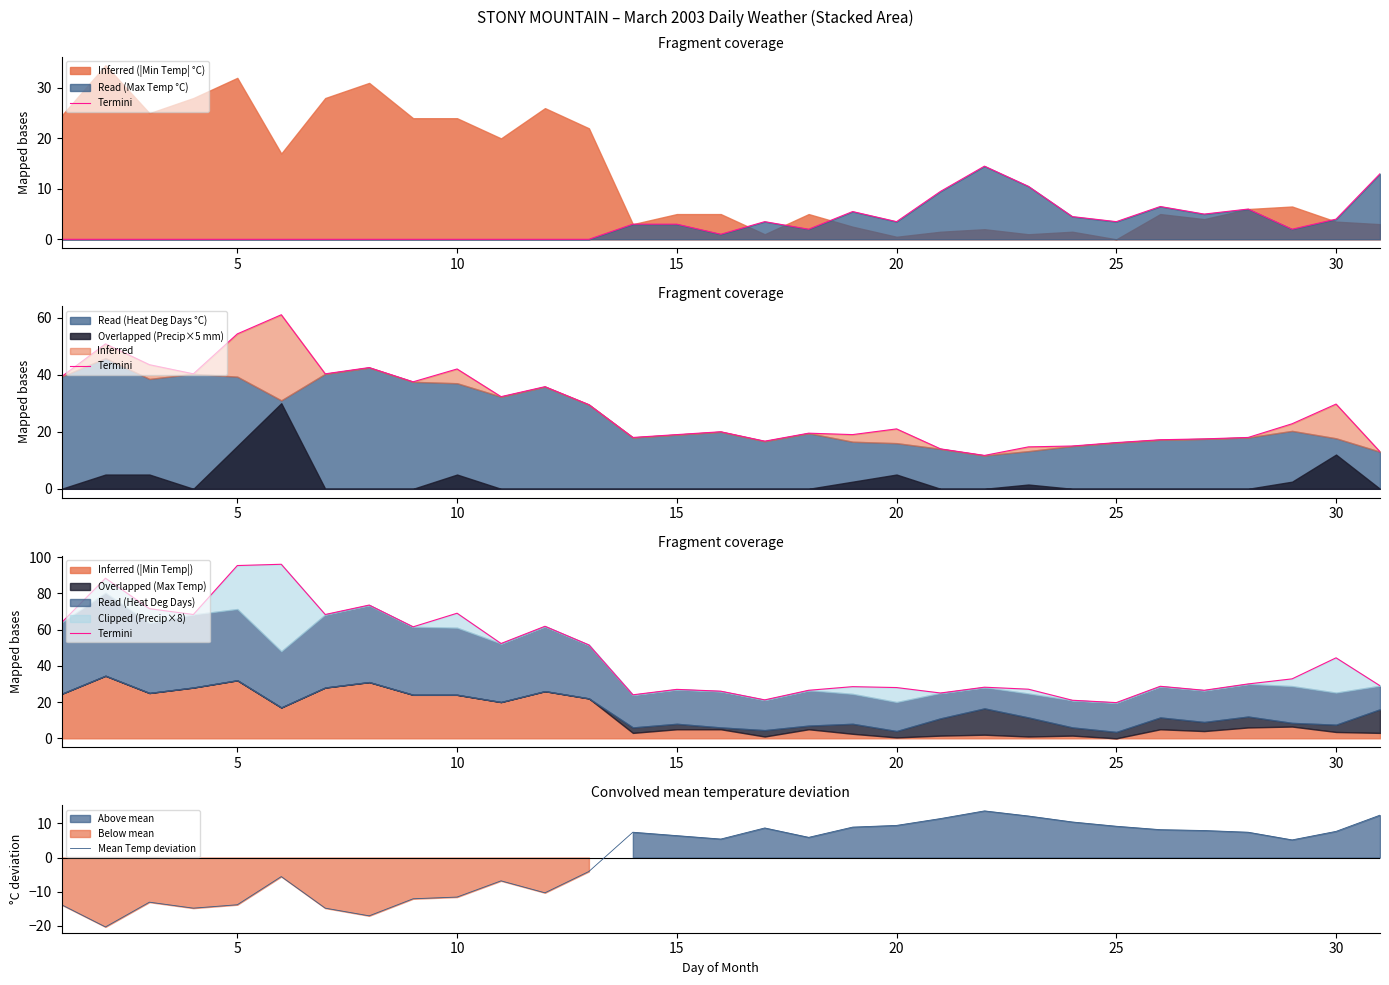

True or false: Mean Temp deviation and Termini intersect in this chart.

False